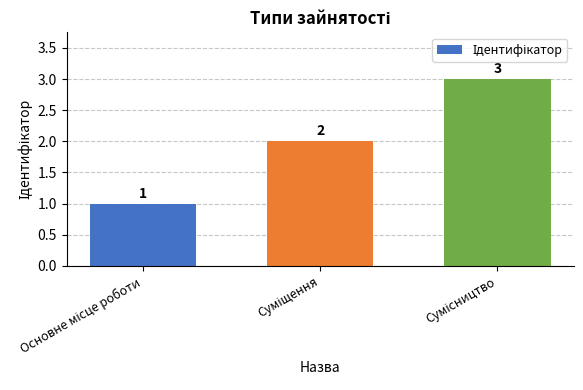

Does the chart contain any negative values?

No